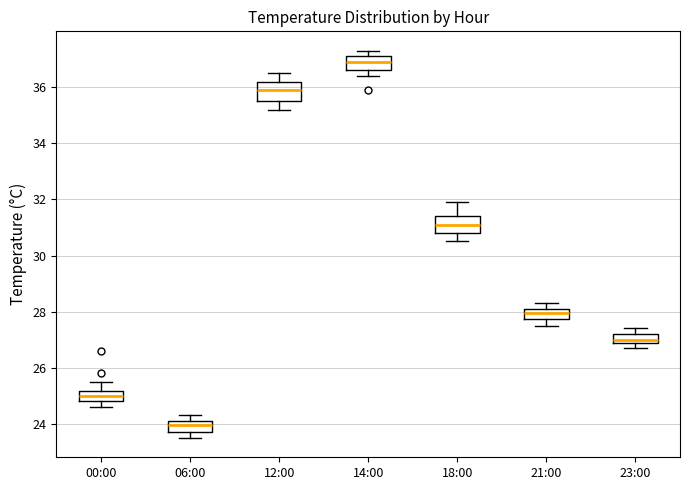

Reading left to right, transcribe this box plot: for each box, give where its median line is, the range the box spans, and where its two whiskers end, as read against the y-axis. The values are not printed on the chart, so give them approximately, as read against the axis.

00:00: median 25.0, box 24.8 to 25.2, whiskers 24.6 to 25.6
06:00: median 24.0, box 23.8 to 24.2, whiskers 23.6 to 24.4
12:00: median 36.0, box 35.6 to 36.2, whiskers 35.2 to 36.6
14:00: median 37.0, box 36.6 to 37.2, whiskers 36.4 to 37.4
18:00: median 31.2, box 30.8 to 31.4, whiskers 30.6 to 32.0
21:00: median 28.0, box 27.8 to 28.2, whiskers 27.6 to 28.4
23:00: median 27.0 (just above the box's lower edge), box 27.0 to 27.2, whiskers 26.8 to 27.4